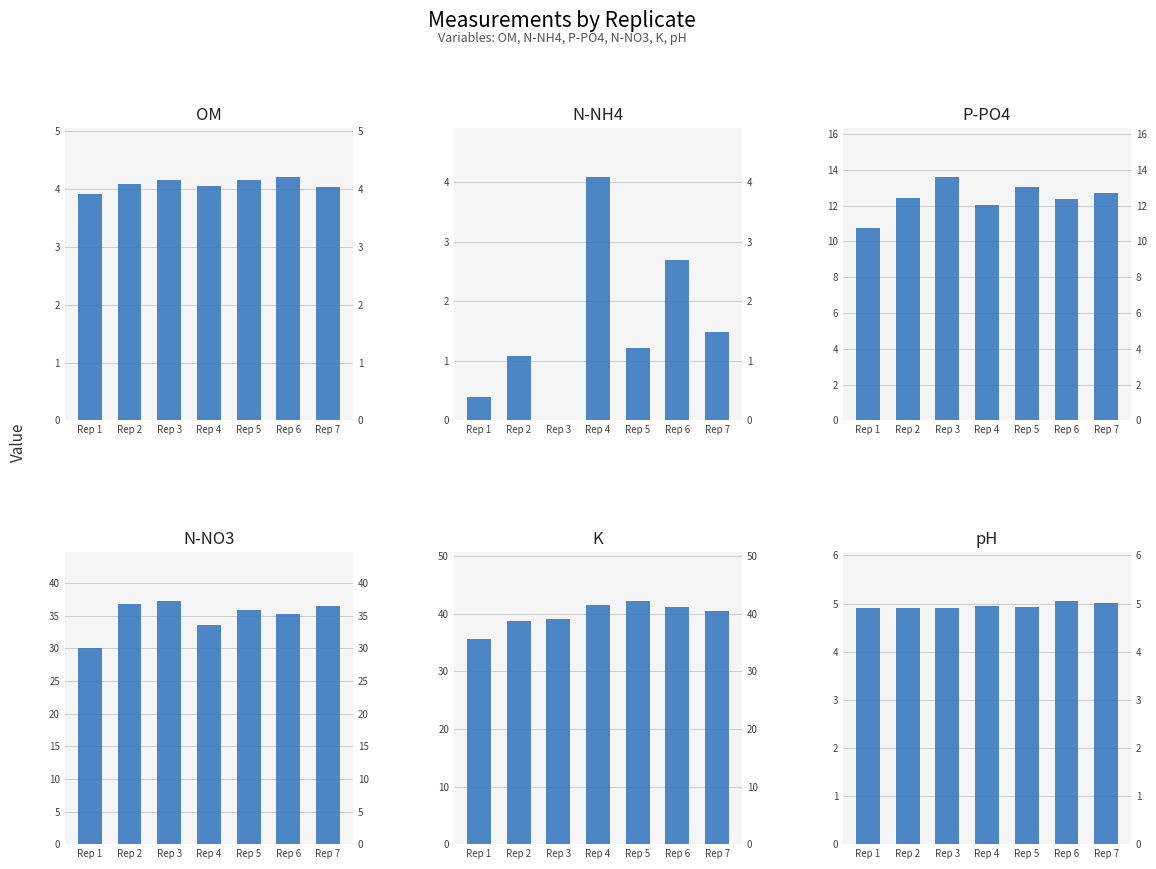

Reading left to right, transcribe all the data shown in this chart.

OM: 3.9	4.1	4.2	4.0	4.1	4.2	4.0
N-NH4: 0.4	1.1	0.0	4.1	1.2	2.7	1.5
P-PO4: 10.8	12.5	13.6	12.1	13.0	12.3	12.7
N-NO3: 30.0	36.8	37.3	33.6	35.9	35.3	36.6
K: 35.7	38.7	39.1	41.5	42.3	41.2	40.5
pH: 4.9	4.9	4.9	5.0	4.9	5.1	5.0